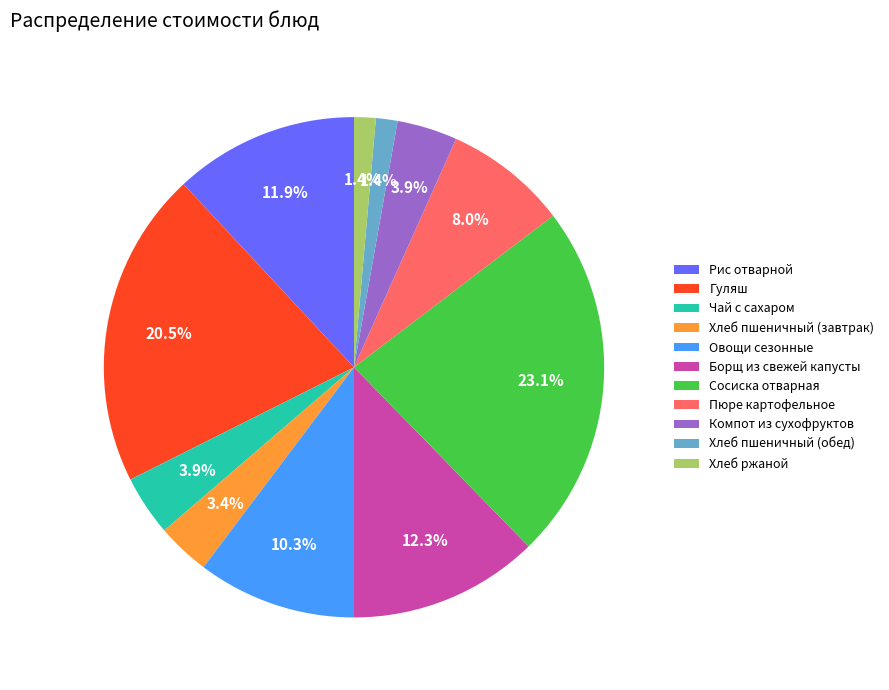

What is the total percentage of Чай с сахаром and Компот из сухофруктов?

7.8%